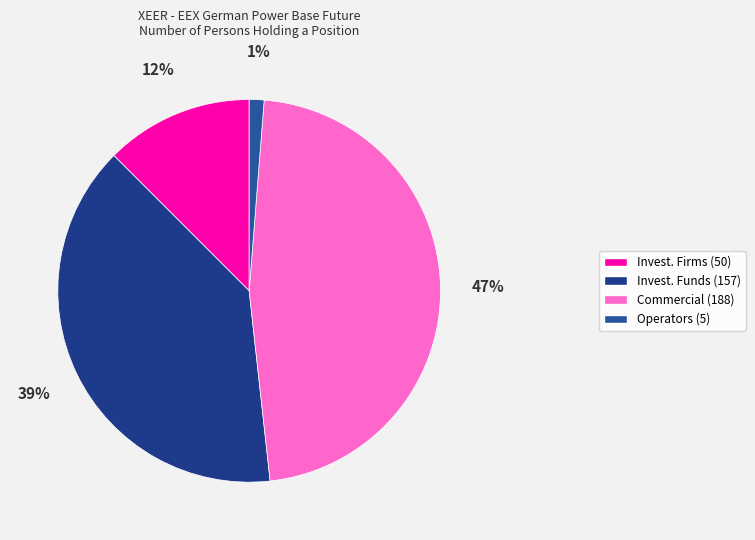

How many segments does this pie chart have?

4